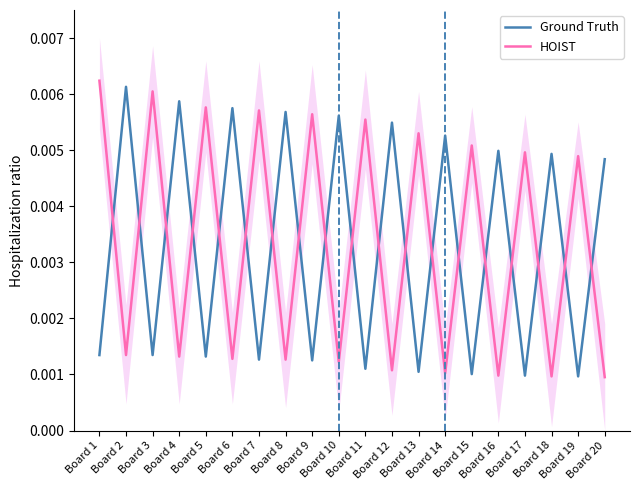

What is the sum of all HOIST values?

0.1